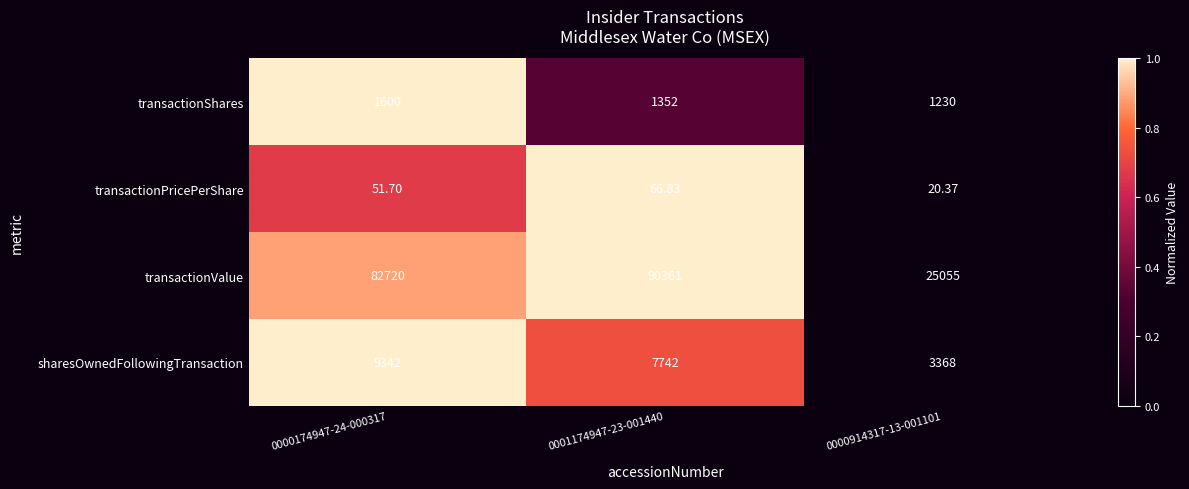

List the series in order of their peak value, highest first.

transactionValue, sharesOwnedFollowingTransaction, transactionShares, transactionPricePerShare